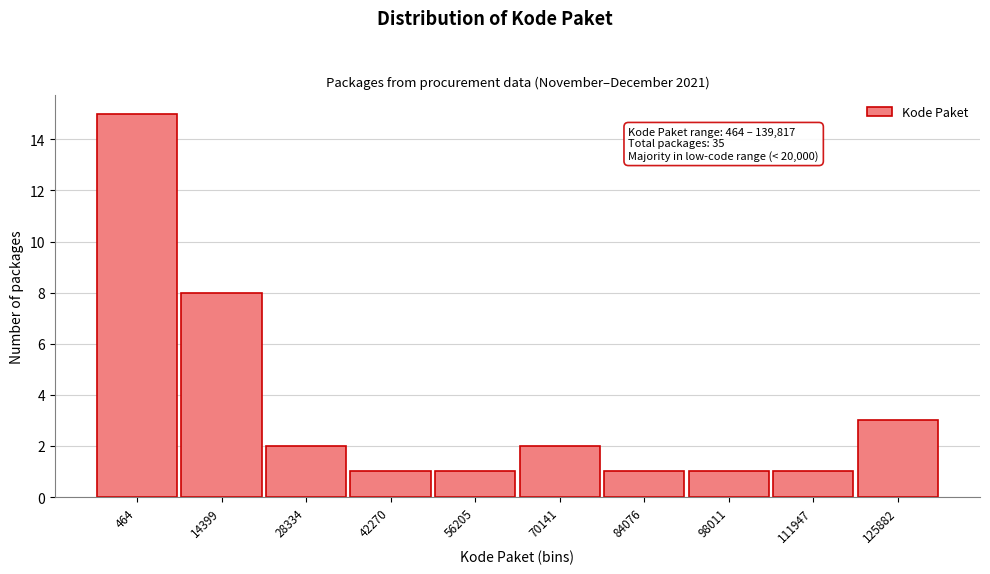

Reading right to left, what are all the values shown in this chart?

3	1	1	1	2	1	1	2	8	15